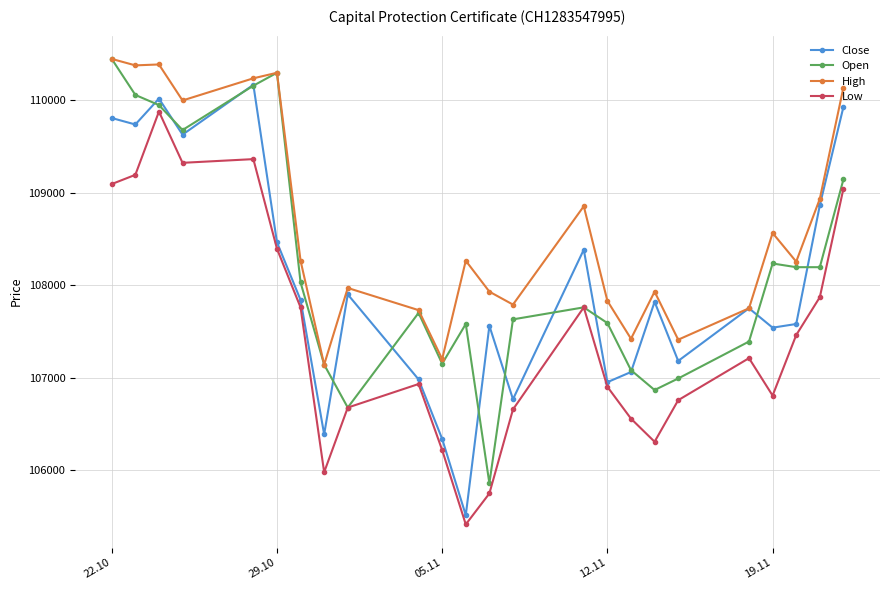

Which series has the largest total across all categories?

High